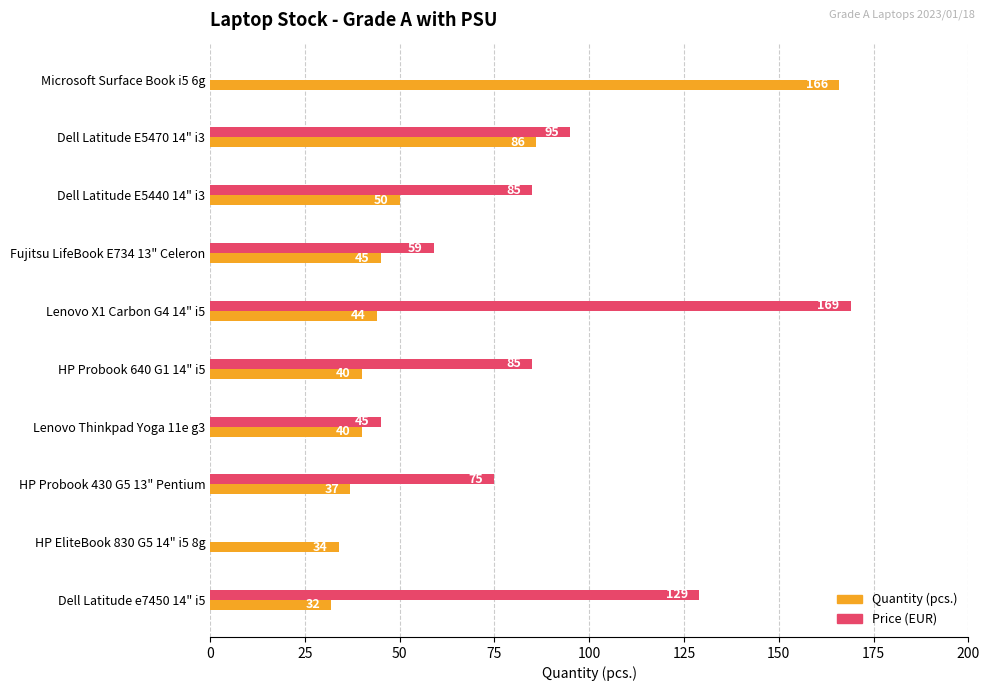

Is the value of Quantity (pcs.) at HP Probook 640 G1 14" i5 greater than the value of Price (EUR) at Dell Latitude e7450 14" i5?

No